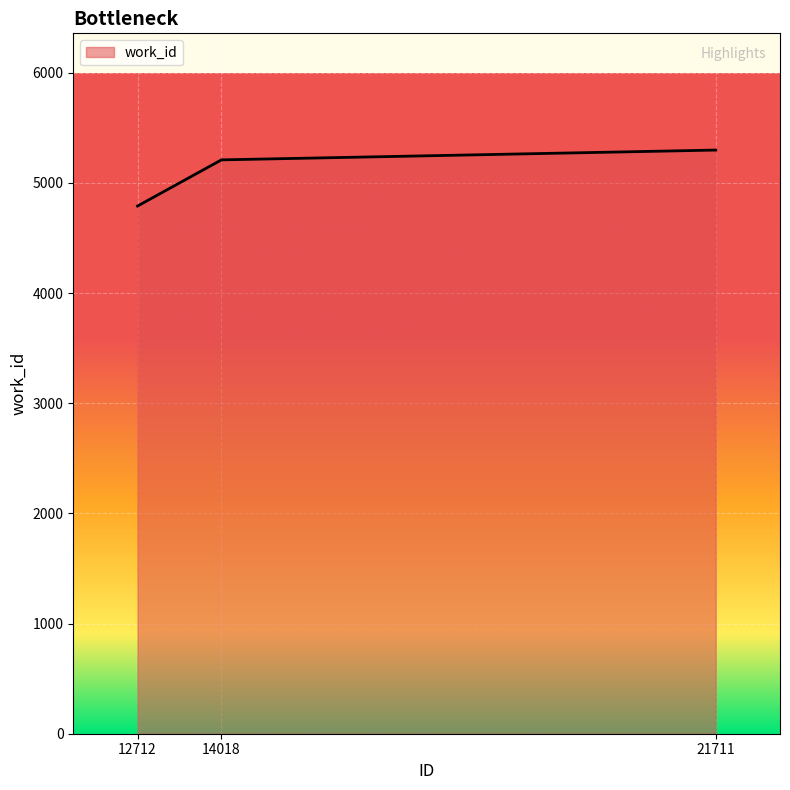

How many categories are shown in the chart?

3